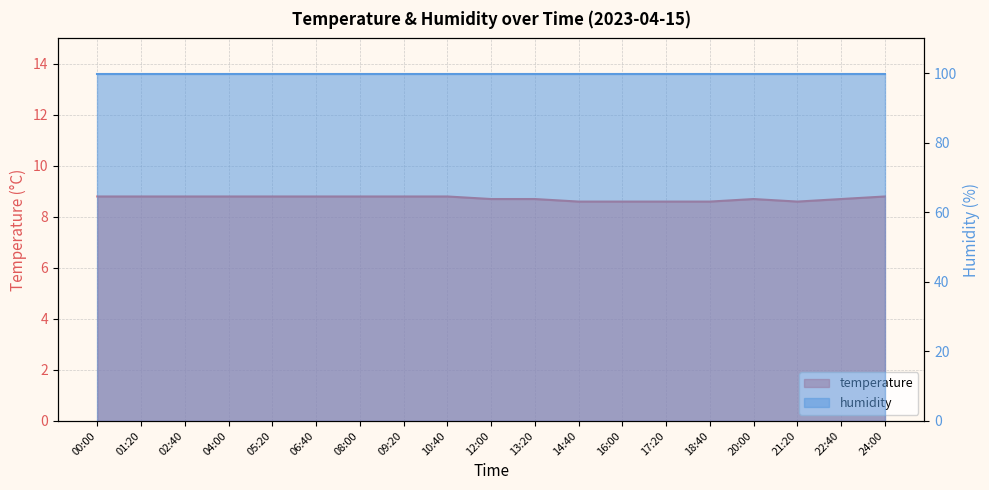

At which category does the data reach its first local peak?

20:00